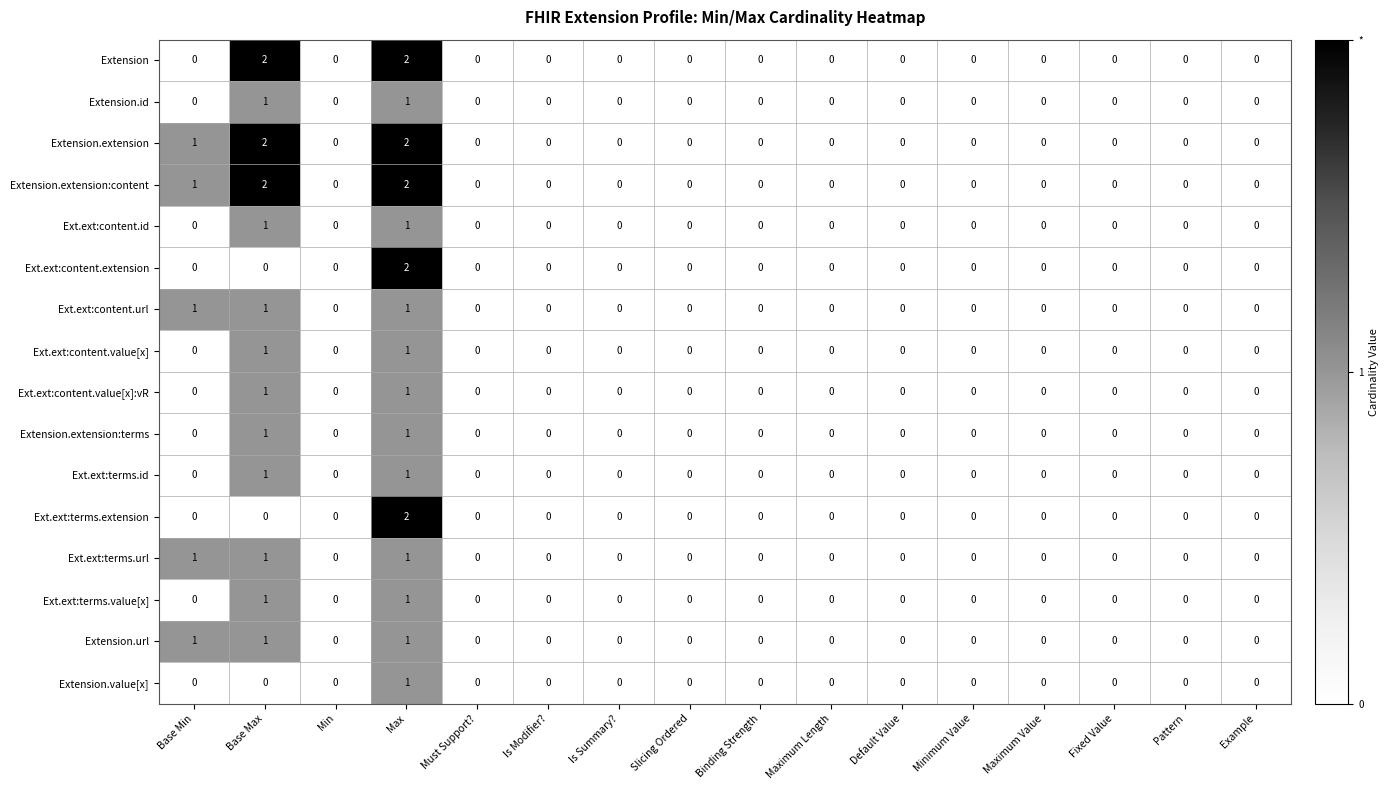

At which category is the sum across all series the highest?

Max